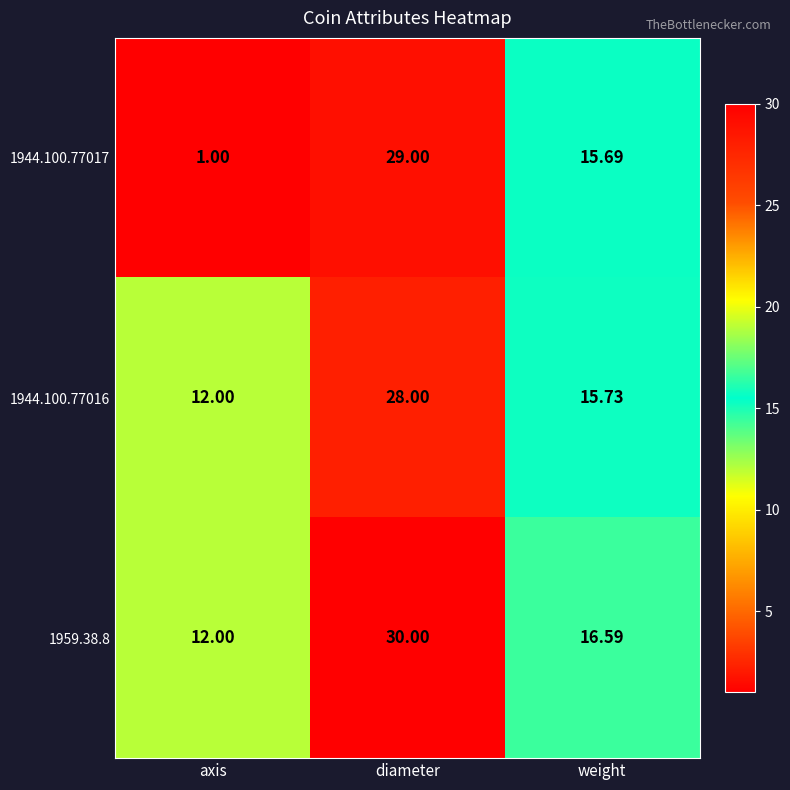

At which category is the sum across all series the highest?

diameter